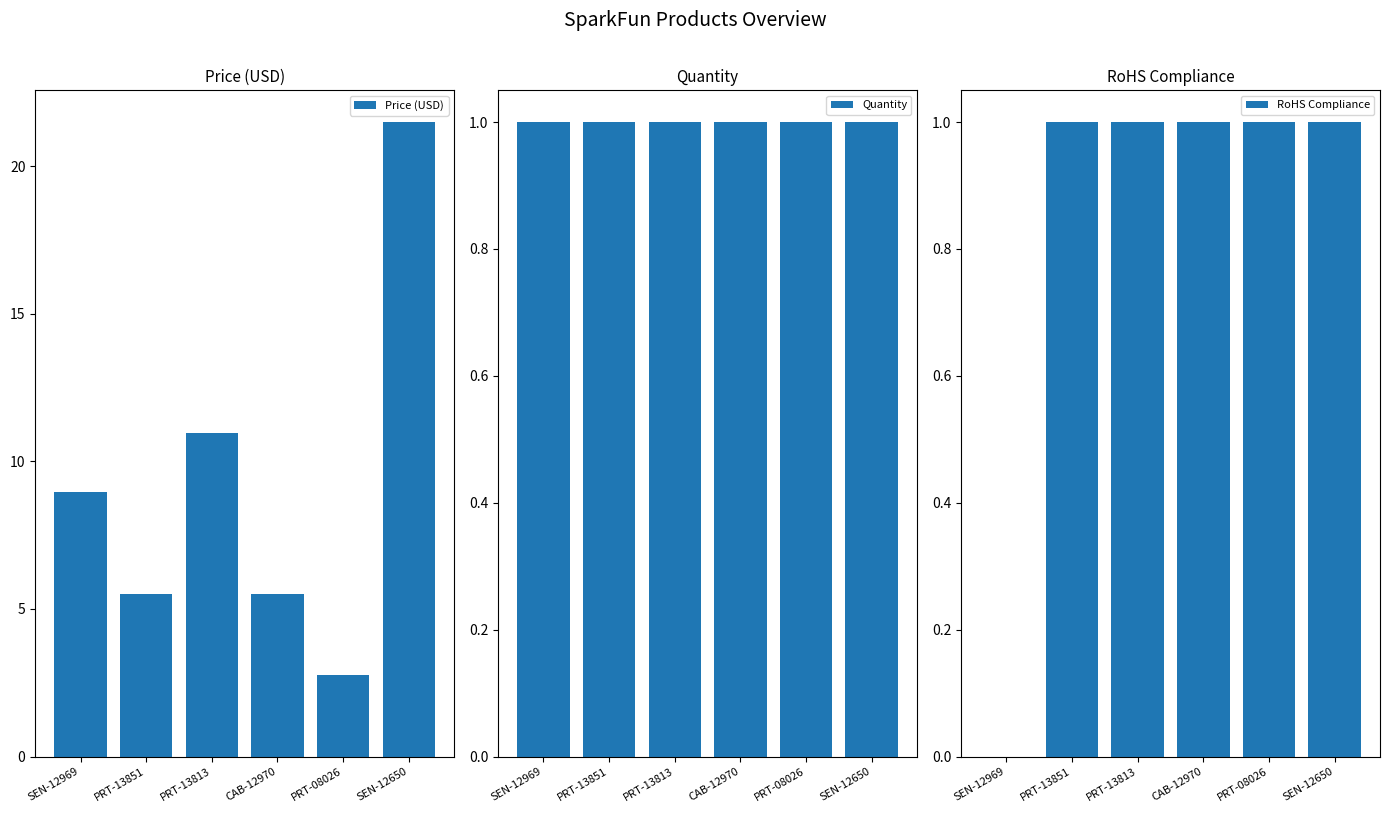

Count the number of categories in the chart.

6